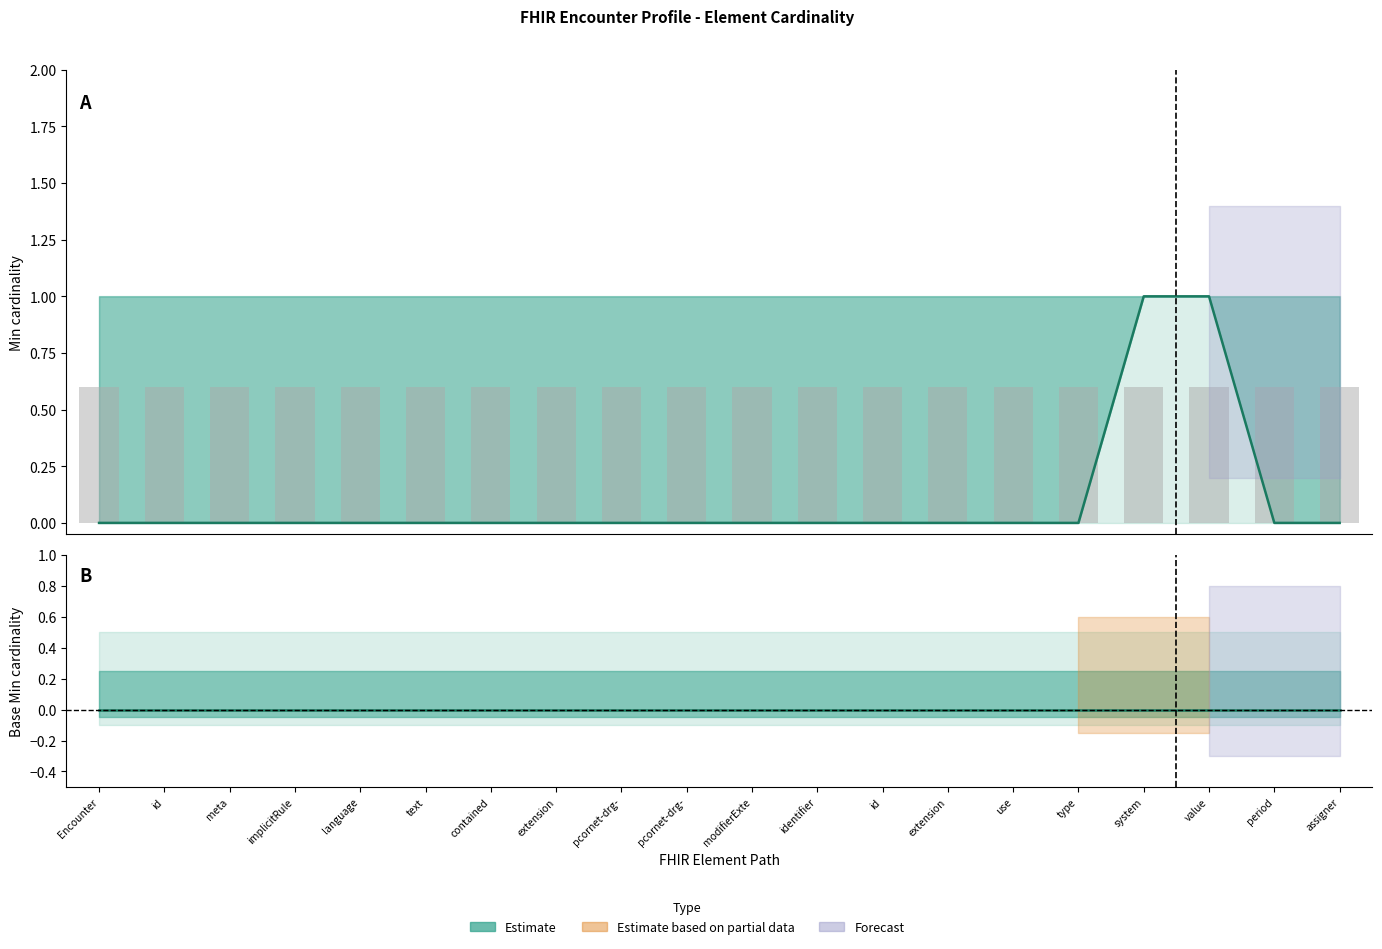

Reading right to left, extract all data points from this chart.

Min: assigner=0	period=0	value=1	system=1	type=0	use=0	extension=0	id=0	identifier=0	modifierExte=0	pcornet-drg-=0	pcornet-drg-=0	extension=0	contained=0	text=0	language=0	implicitRule=0	meta=0	id=0	Encounter=0
Base Min: assigner=0	period=0	value=0	system=0	type=0	use=0	extension=0	id=0	identifier=0	modifierExte=0	pcornet-drg-=0	pcornet-drg-=0	extension=0	contained=0	text=0	language=0	implicitRule=0	meta=0	id=0	Encounter=0